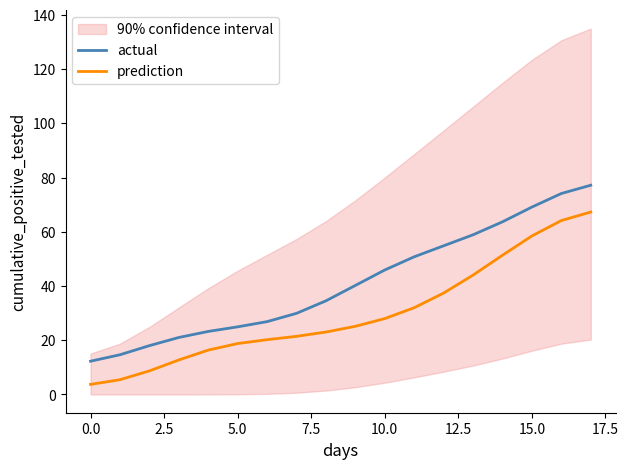

List the series in order of their peak value, highest first.

actual, prediction